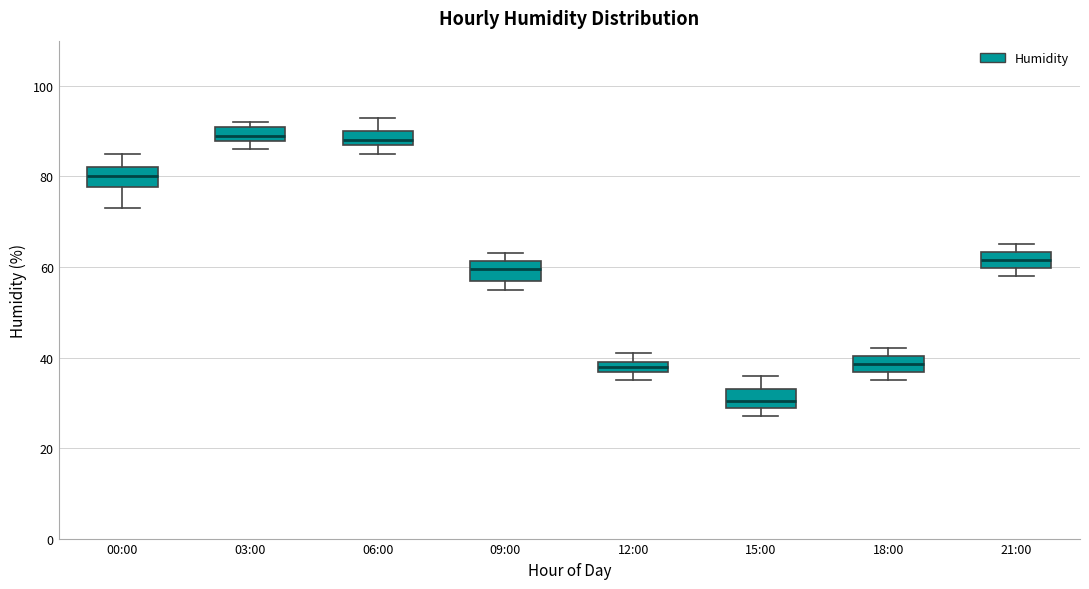

Which box's median line is the lowest?

15:00